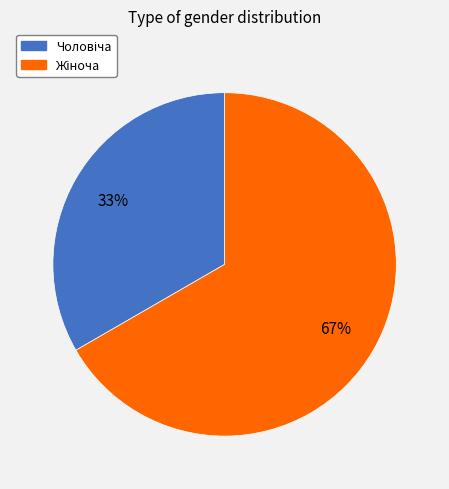

To the nearest percent, what is the average slice percentage?

50%